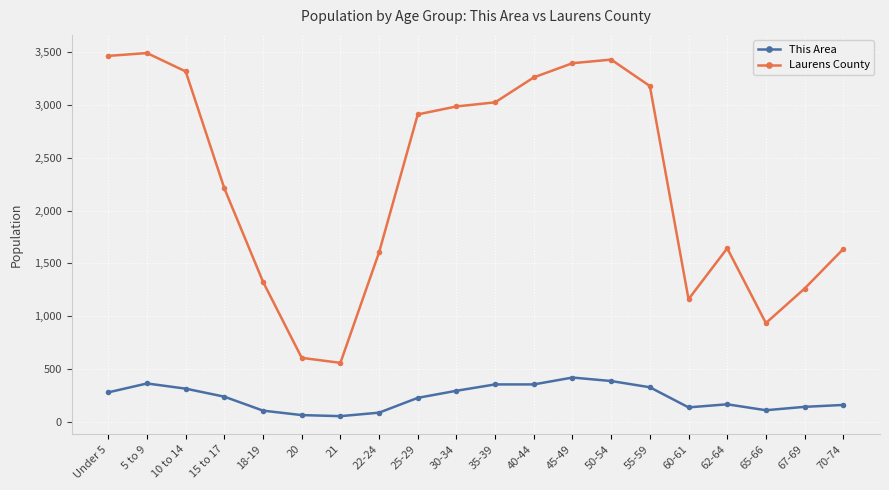

The value of This Area at 35-39 is 634. True or false?

False